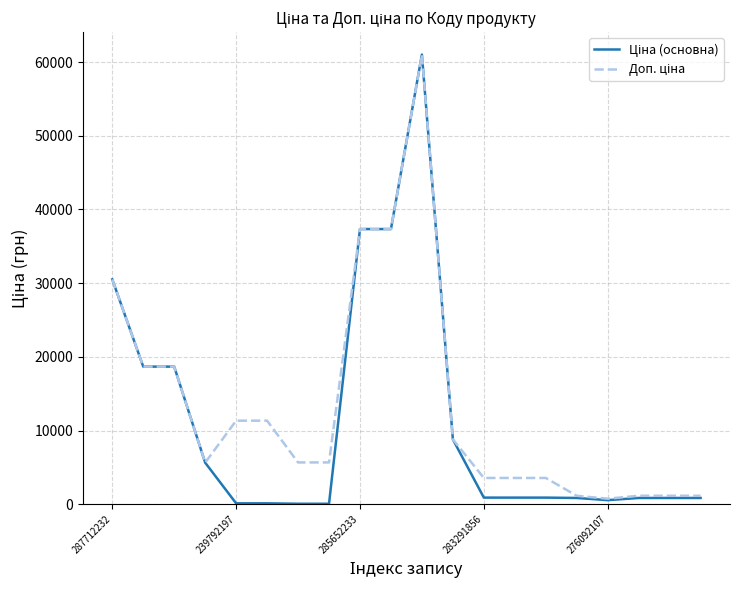

What is the greatest value displayed?

61024.7